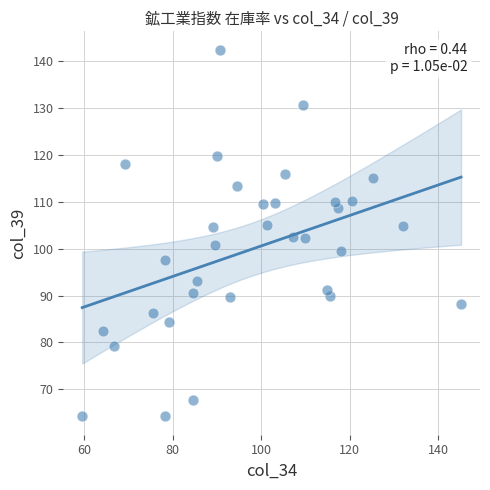

What is the range of X values (max minus min)?

85.5